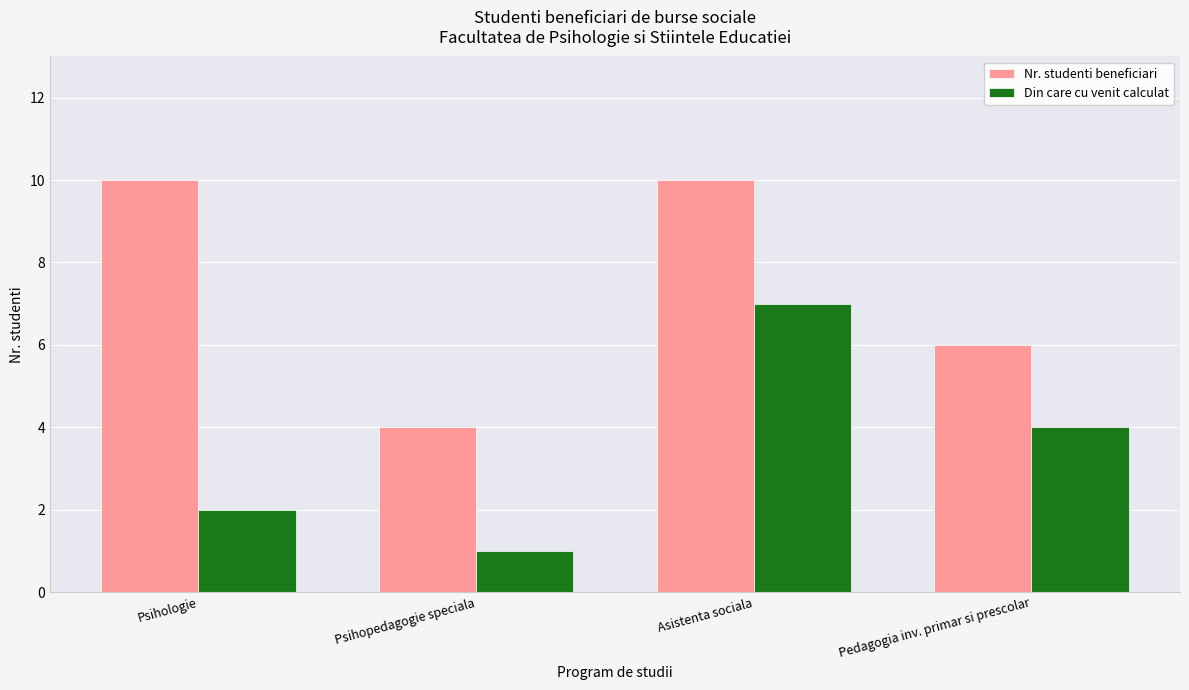

What are all the series names shown in the legend?

Nr. studenti beneficiari, Din care cu venit calculat